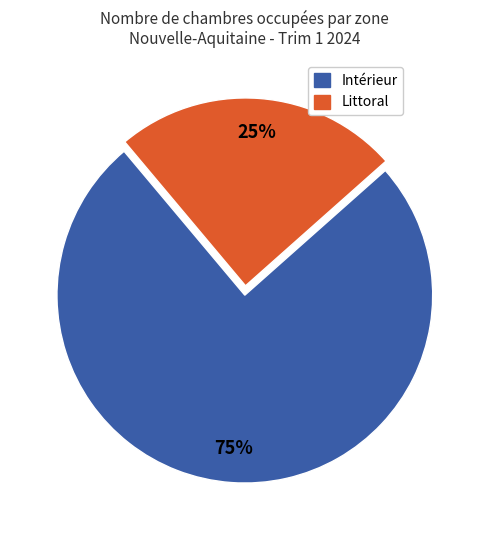

To the nearest percent, what is the average slice percentage?

50%